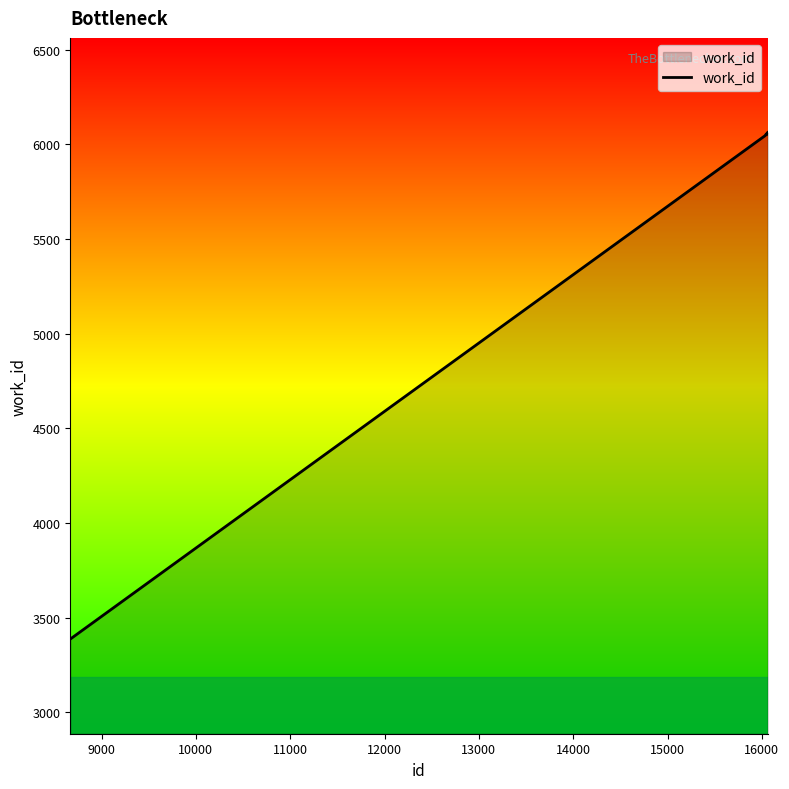

What is the smallest value displayed?

3387